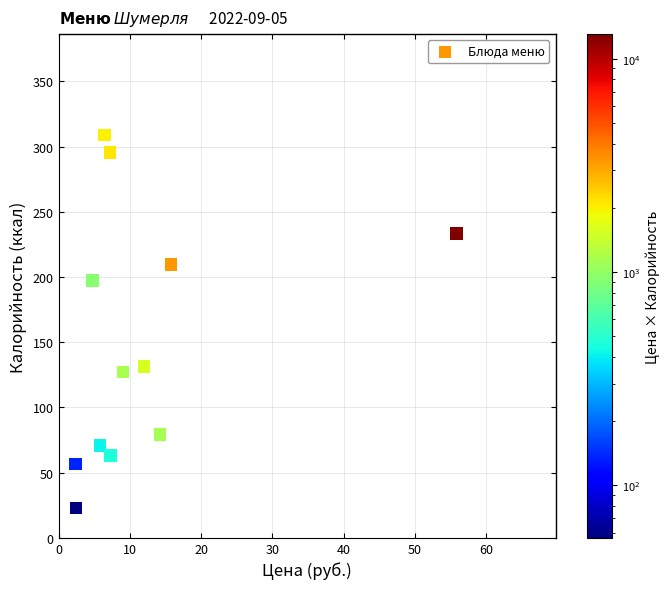

What is the range of X values (max minus min)?

53.4